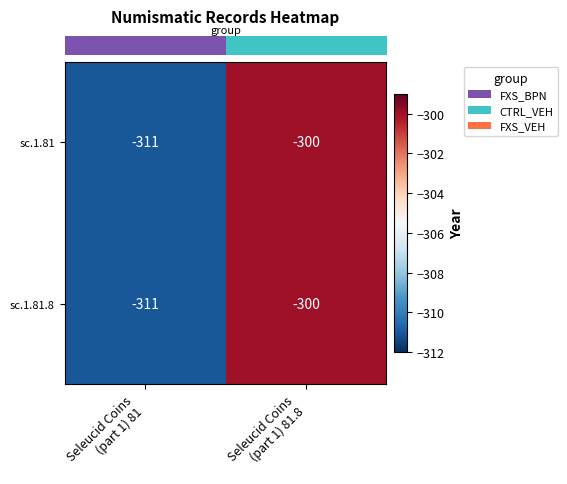

What is the smallest value displayed?

-311